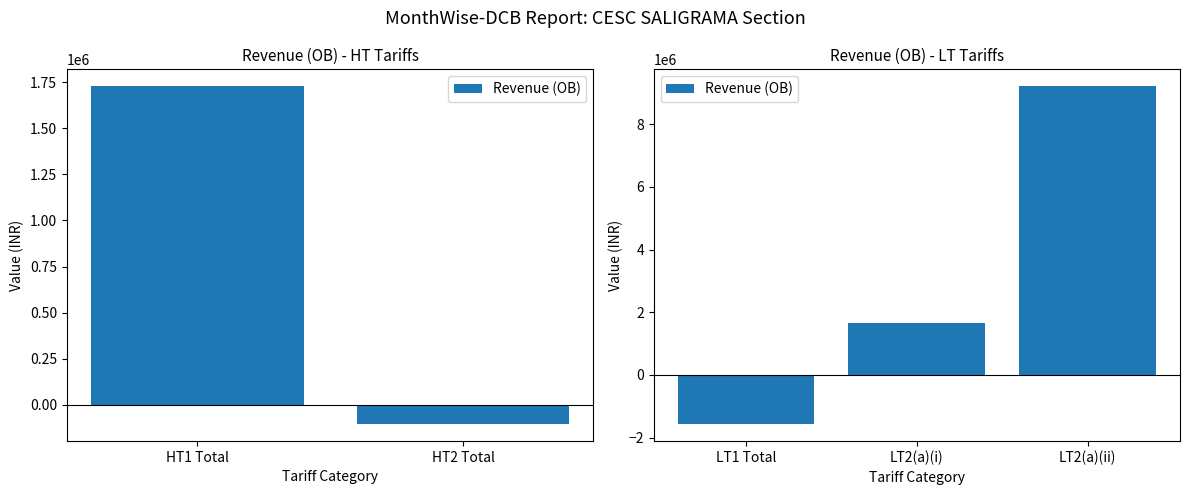

What is the minimum value shown in the chart?

-1573414.4